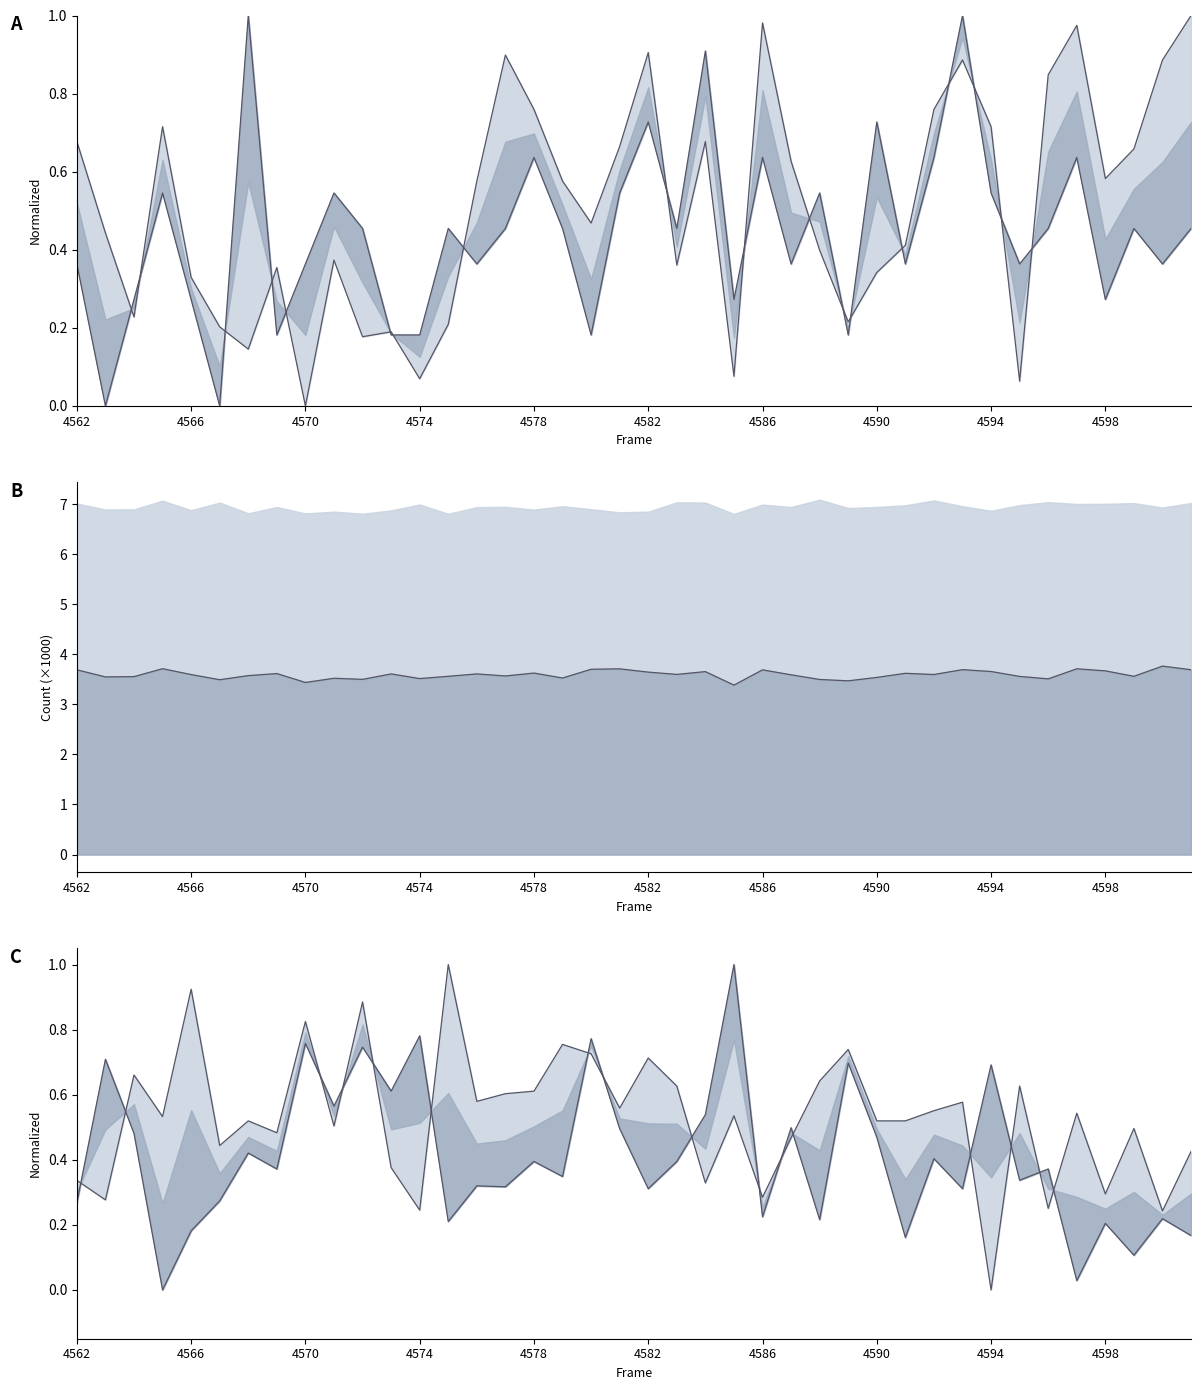

True or false: upper and col_255 line intersect in this chart.

False